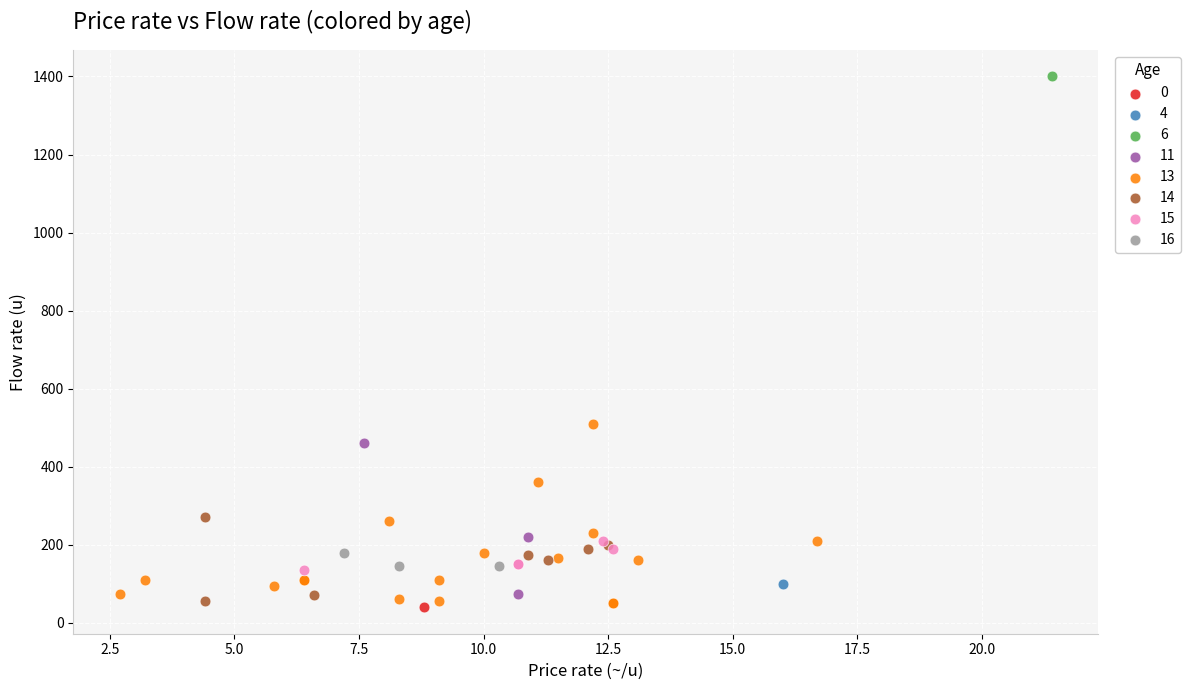

What are all the series names shown in the legend?

0, 4, 6, 11, 13, 14, 15, 16